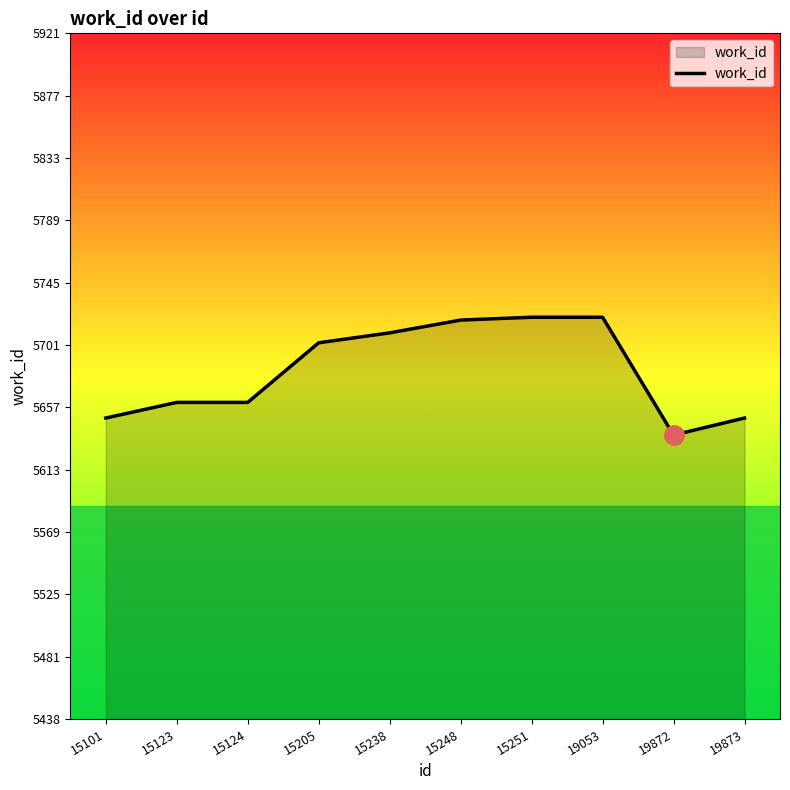

Which label corresponds to the smallest value in the chart?

19872